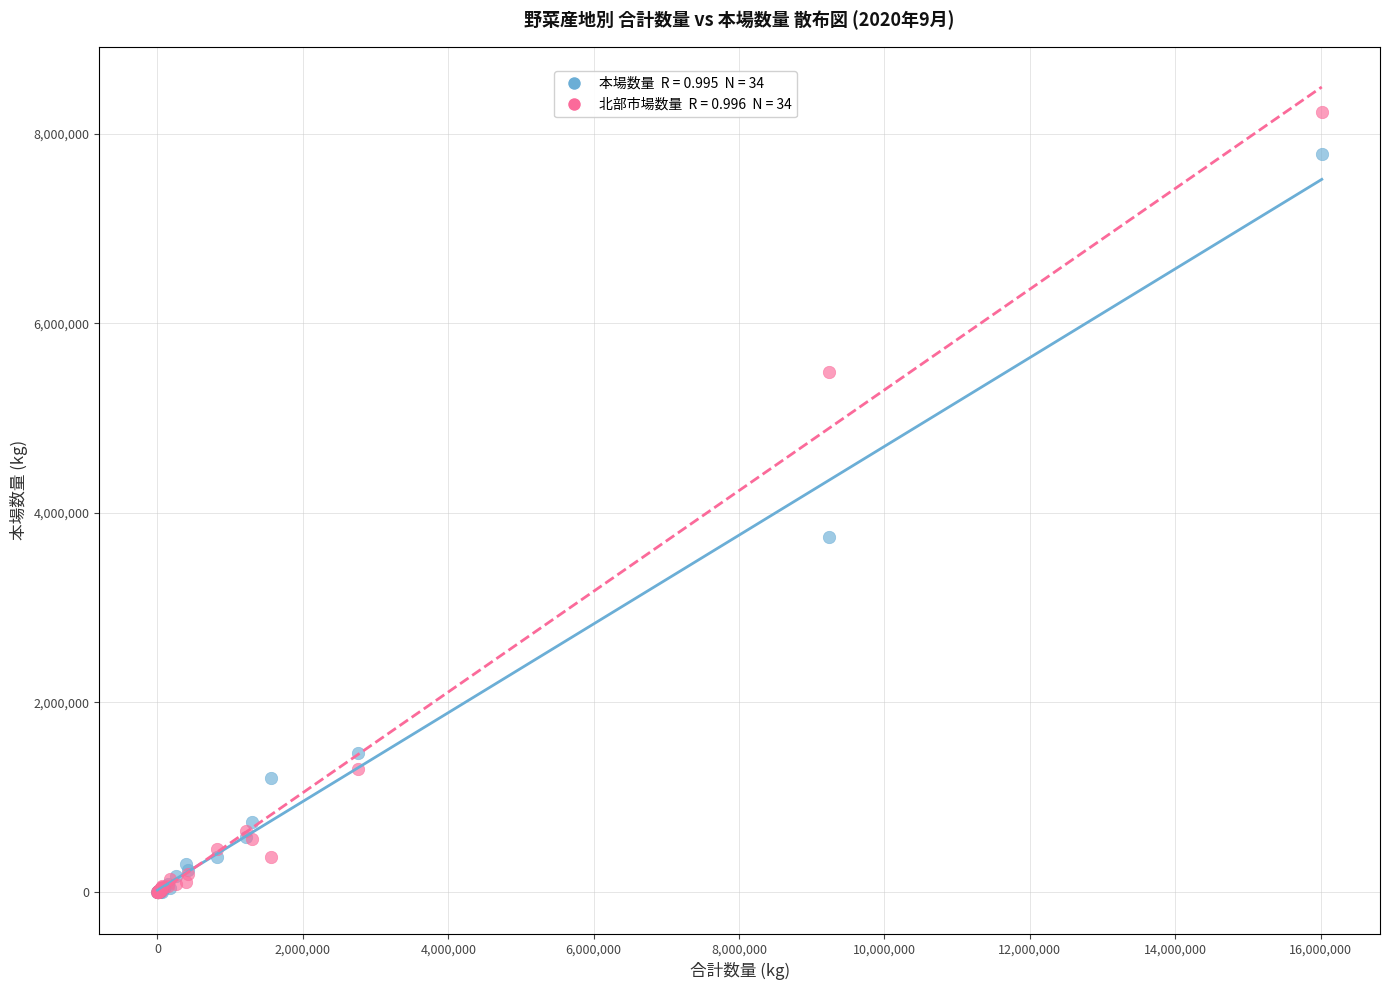

Across all series, what Y value is closest to 4115352?

3745156